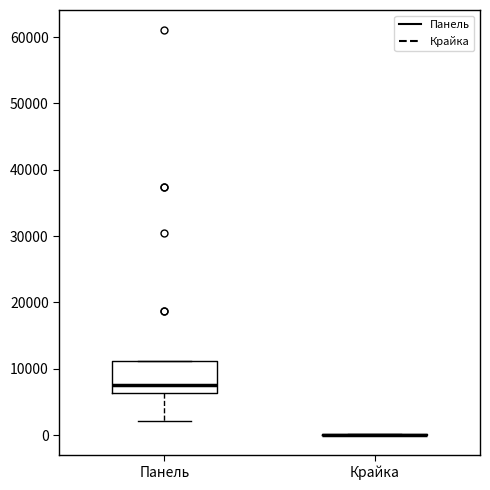

Which box is the tallest, from its lower edge to its upper edge?

Панель